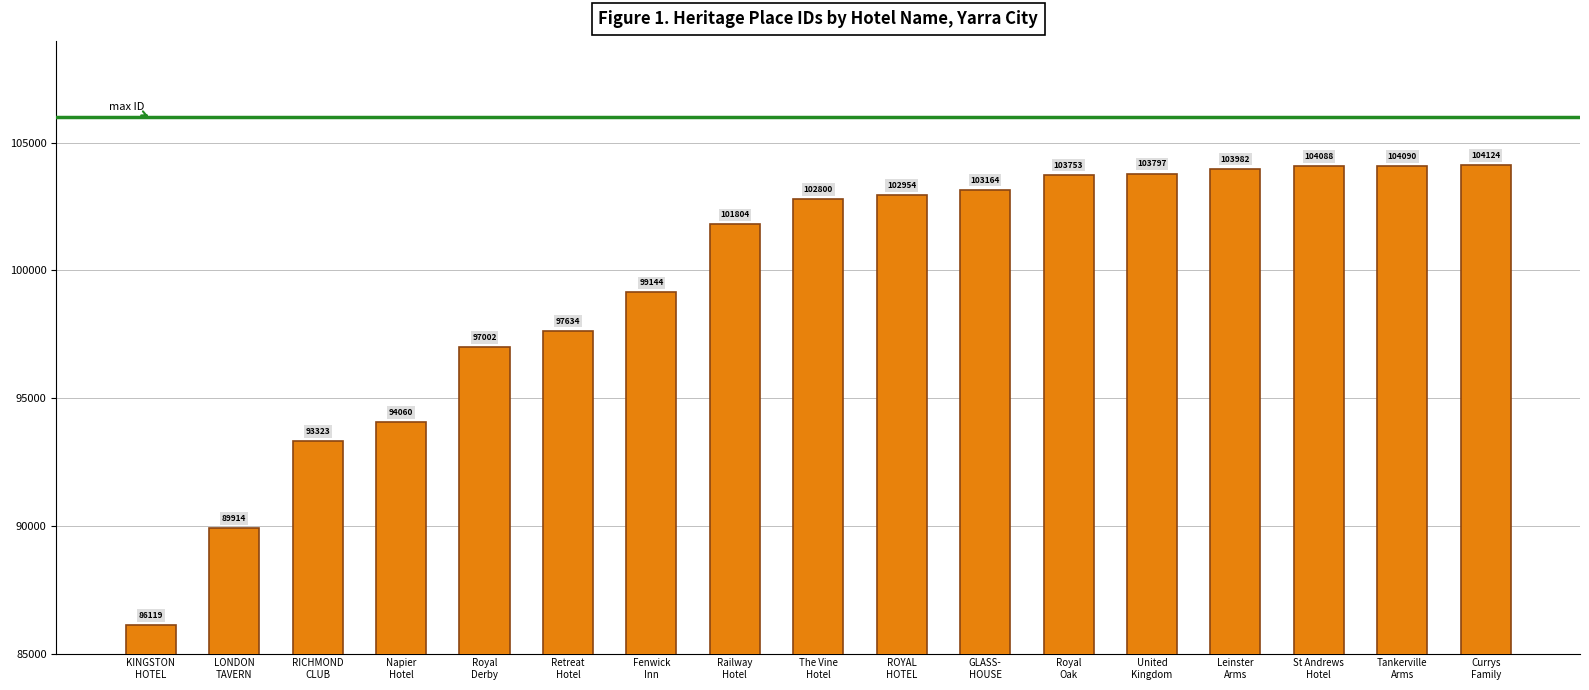

Reading left to right, list all the values displayed in this chart.

KINGSTON
HOTEL=86119	LONDON
TAVERN=89914	RICHMOND
CLUB=93323	Napier
Hotel=94060	Royal
Derby=97002	Retreat
Hotel=97634	Fenwick
Inn=99144	Railway
Hotel=101804	The Vine
Hotel=102800	ROYAL
HOTEL=102954	GLASS-
HOUSE=103164	Royal
Oak=103753	United
Kingdom=103797	Leinster
Arms=103982	St Andrews
Hotel=104088	Tankerville
Arms=104090	Currys
Family=104124